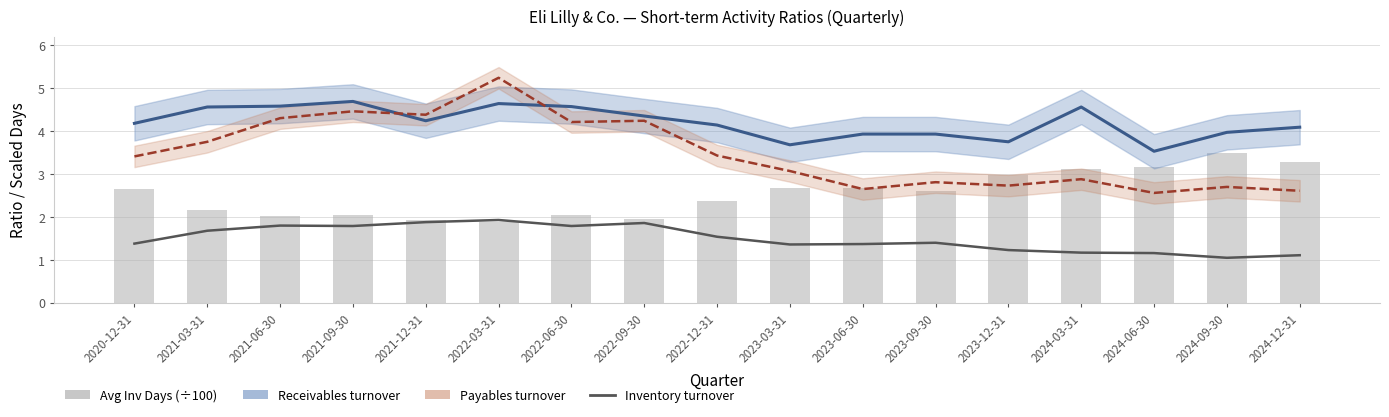

The Payables turnover series shows 4.2 at 2022-09-30. True or false?

True